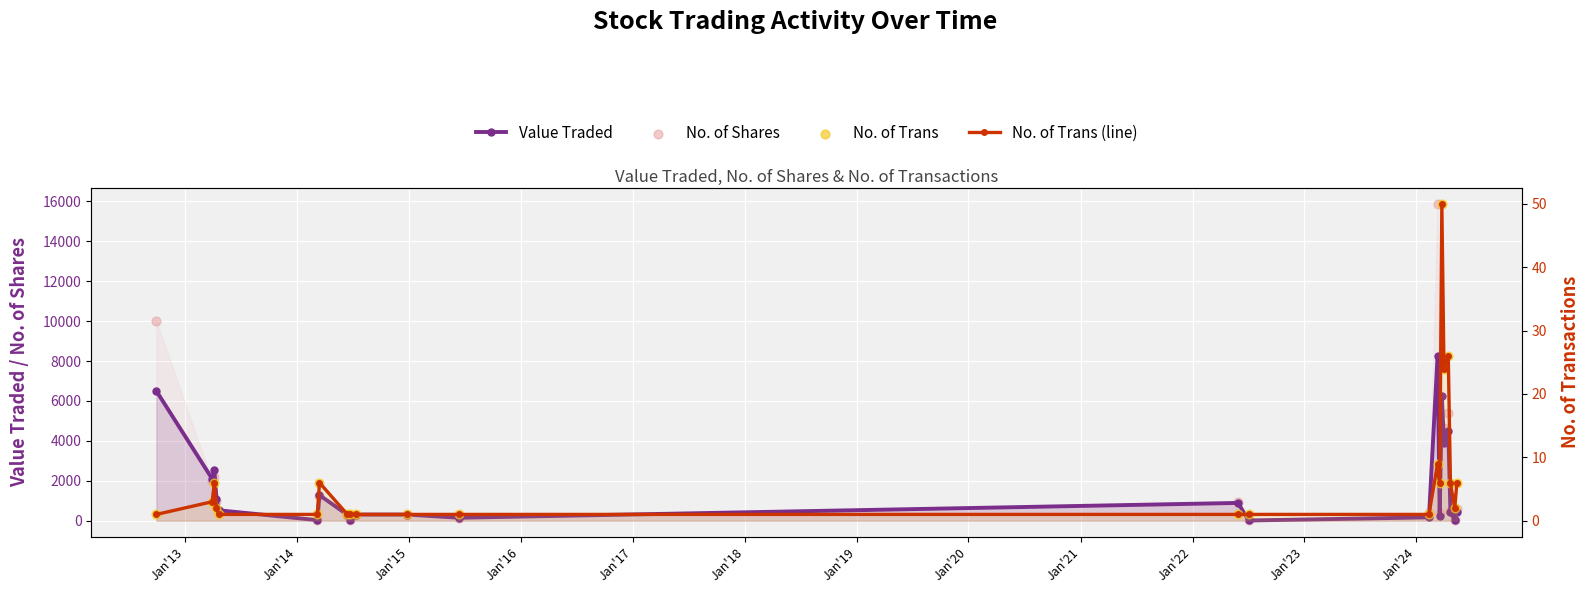

Which series has the largest Y range (max minus min)?

No. of Shares